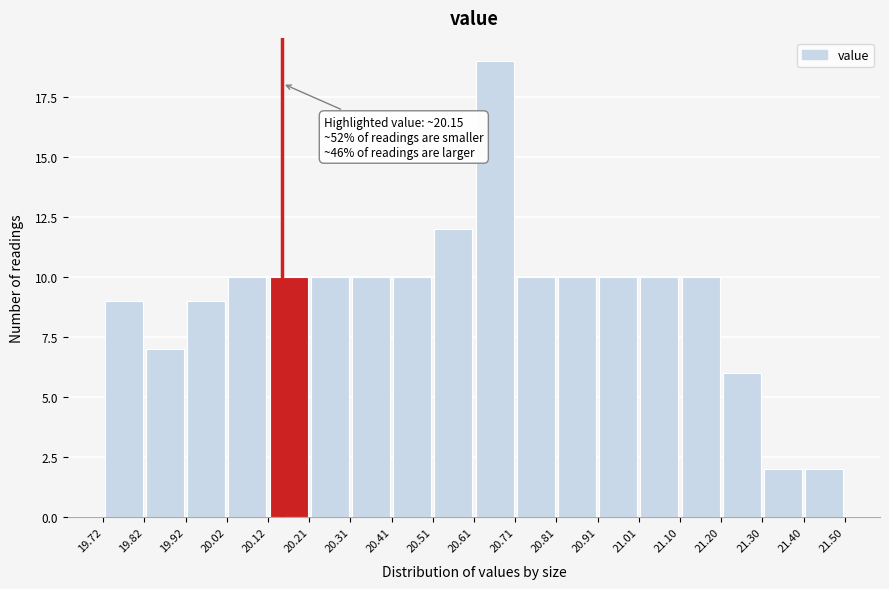

Over which range of the x-axis is the bar tallest?

20.61 to 20.71